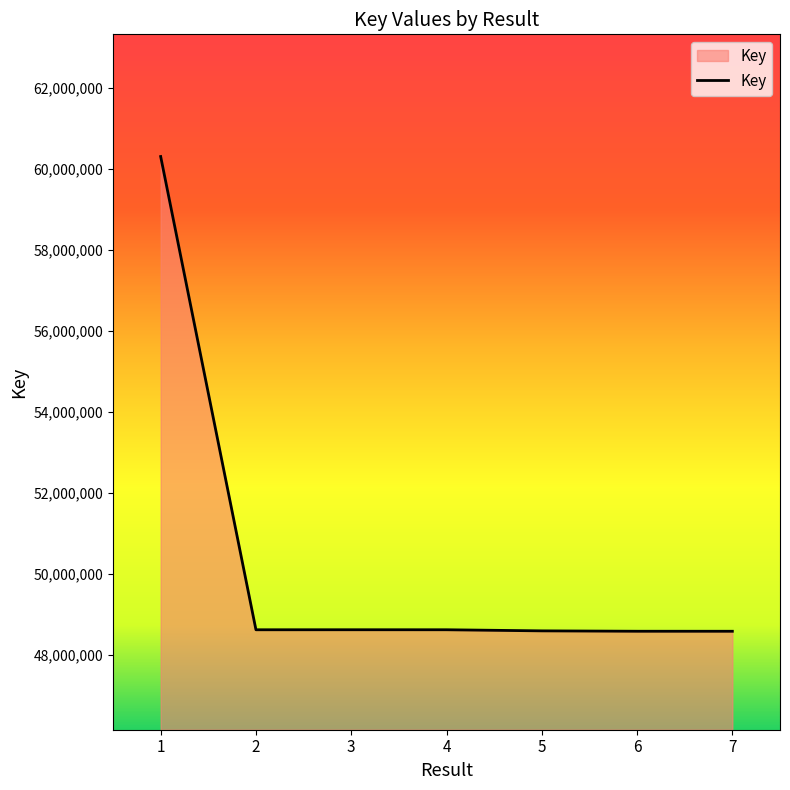

True or false: there are more than 0 points higher than both neighbors.

True